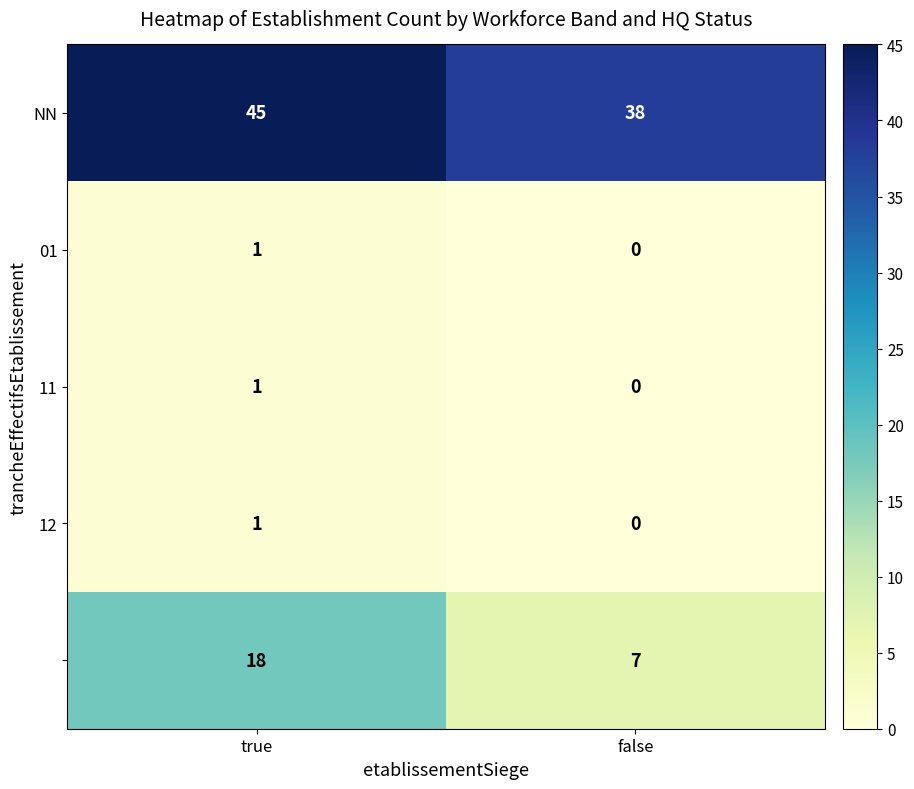

What is the spread (max minus min) of values at true?

44